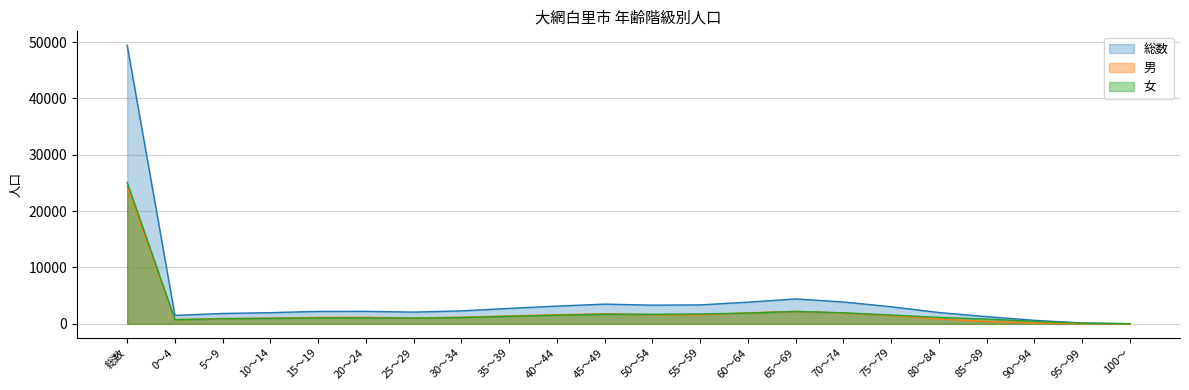

What is the label of the 22nd point from the left?

100～